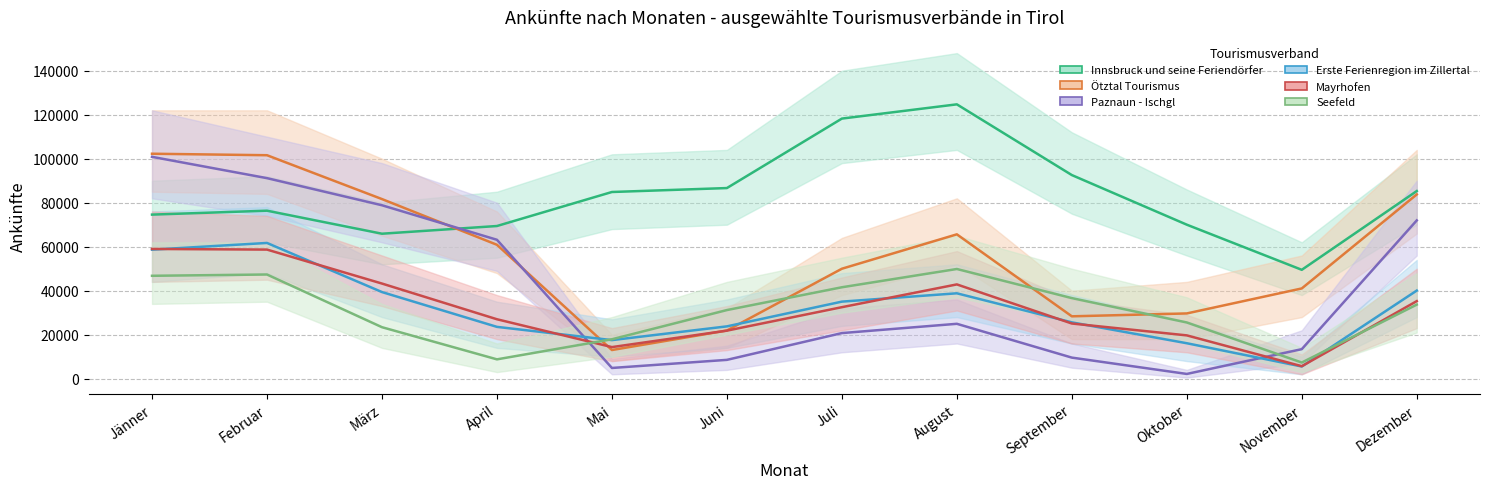

Which has a higher value, Juli or August?

August